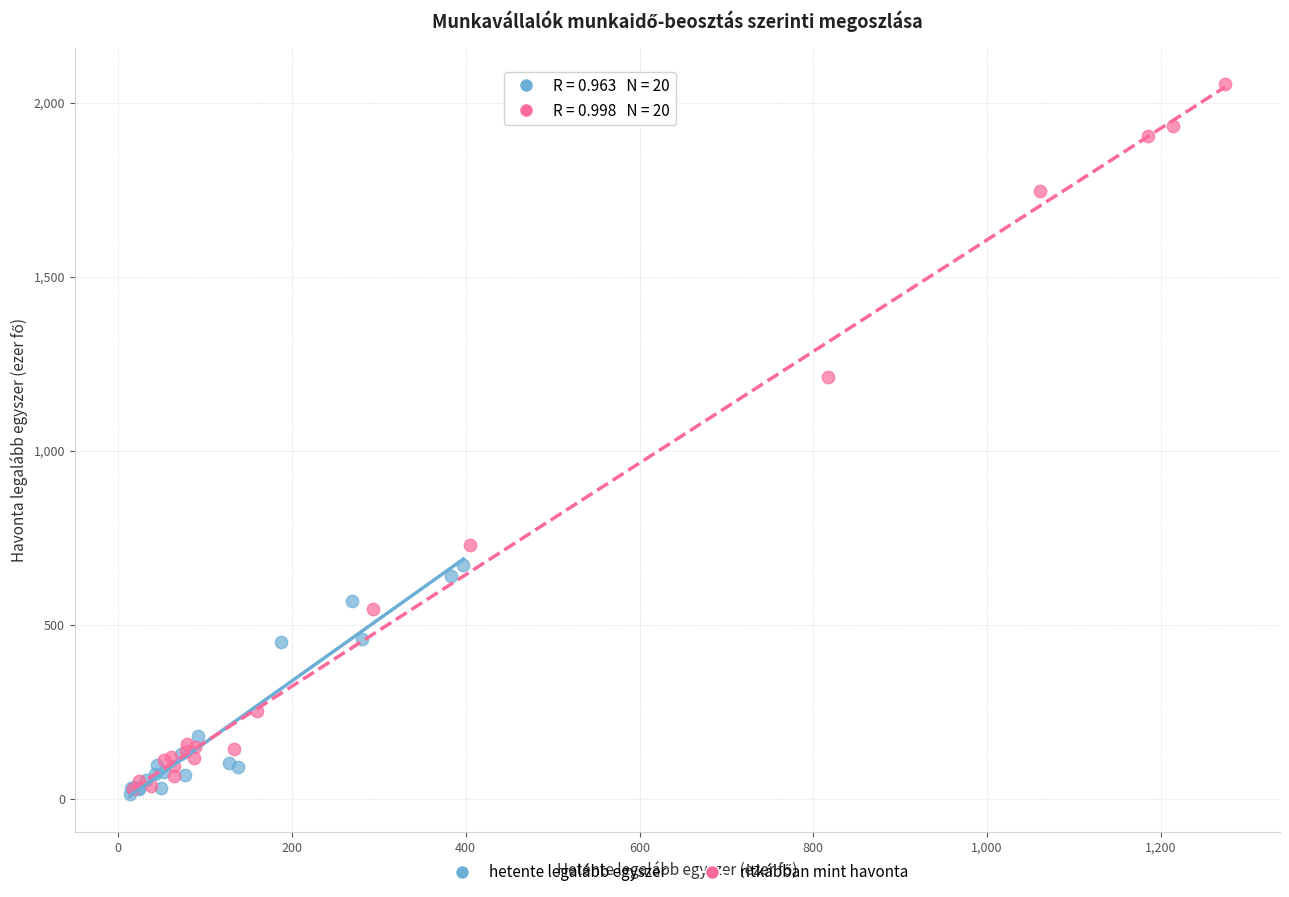

Which series contains the highest Y value?

ritkábban mint havonta